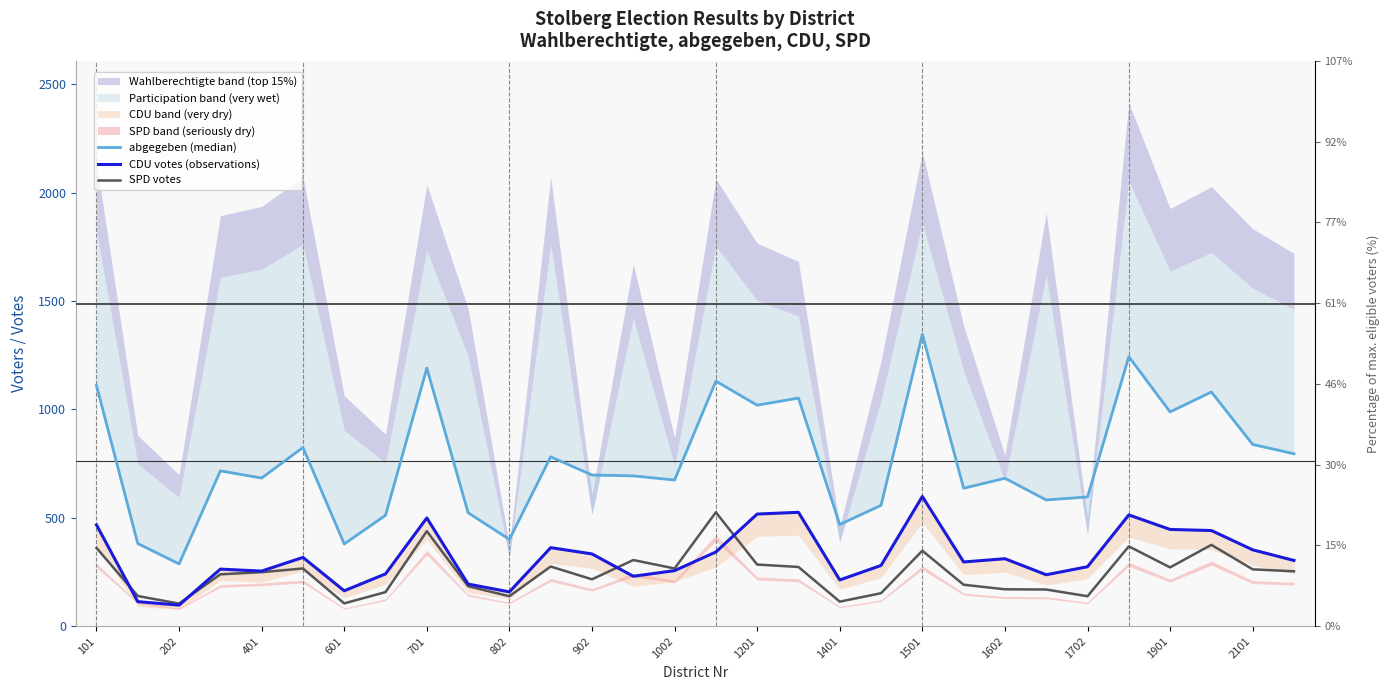

True or false: abgegeben (median) and SPD votes cross at least once.

False